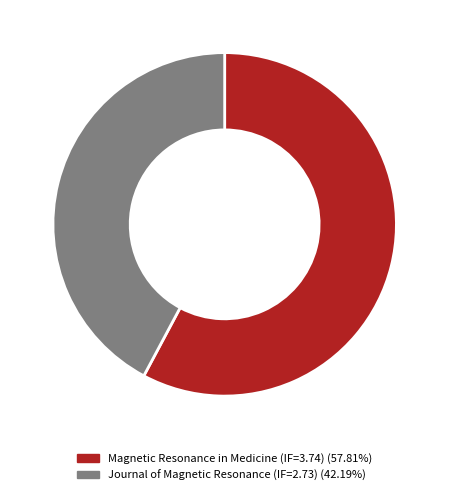

To the nearest percent, what is the difference between the largest and smallest slice percentages?

16%